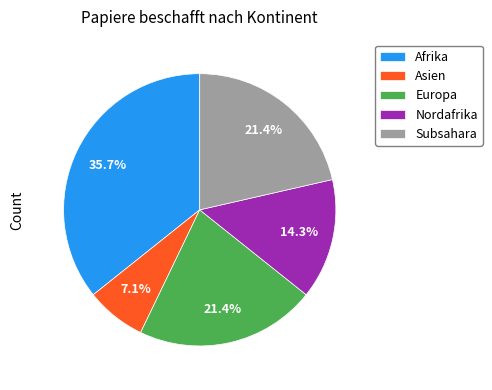

How much of the chart is everything except Subsahara?

78.6%